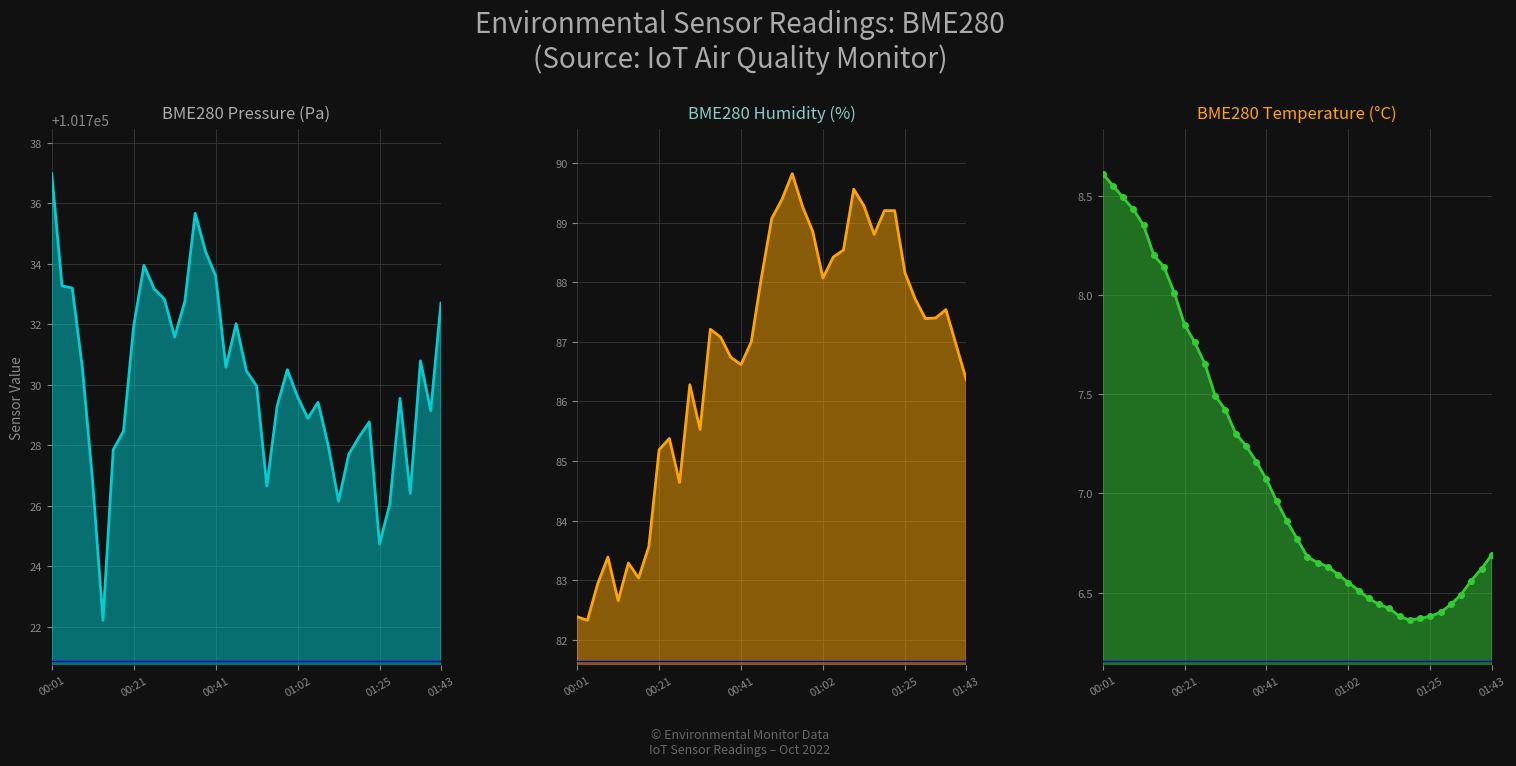

What is the difference between the maximum and minimum values in the BME280_pressure series?

14.8